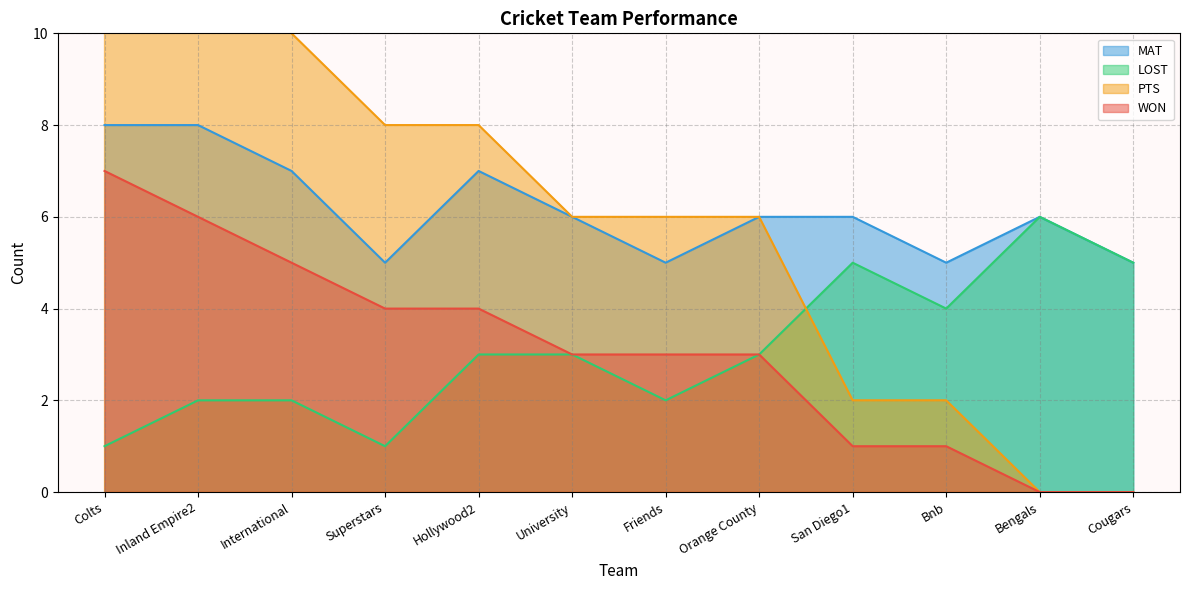

Is the value of WON at Orange County greater than the value of LOST at University?

Yes